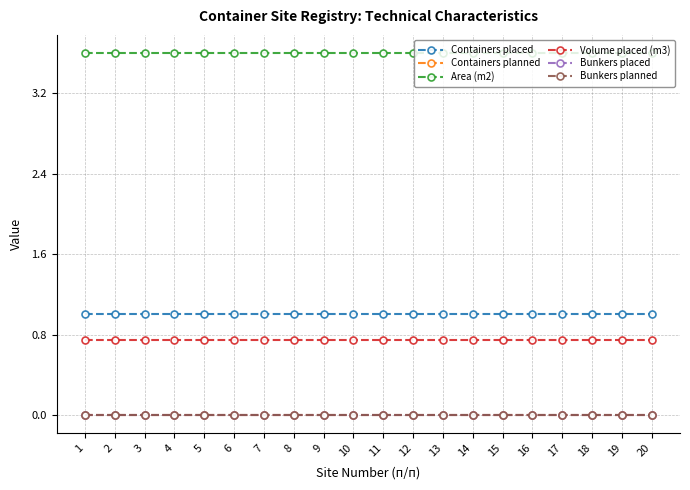

Does the chart have visible grid lines?

Yes